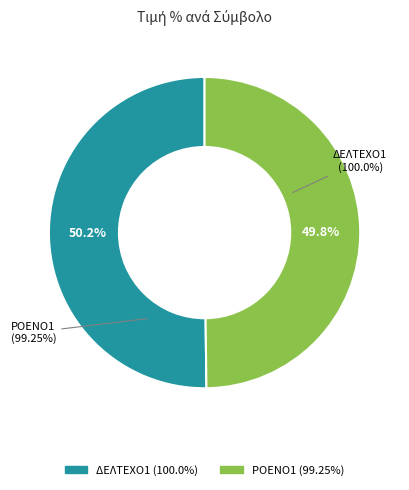

What percentage is the ΔΕΛΤΕΧΟ1 slice, to the nearest percent?

50%